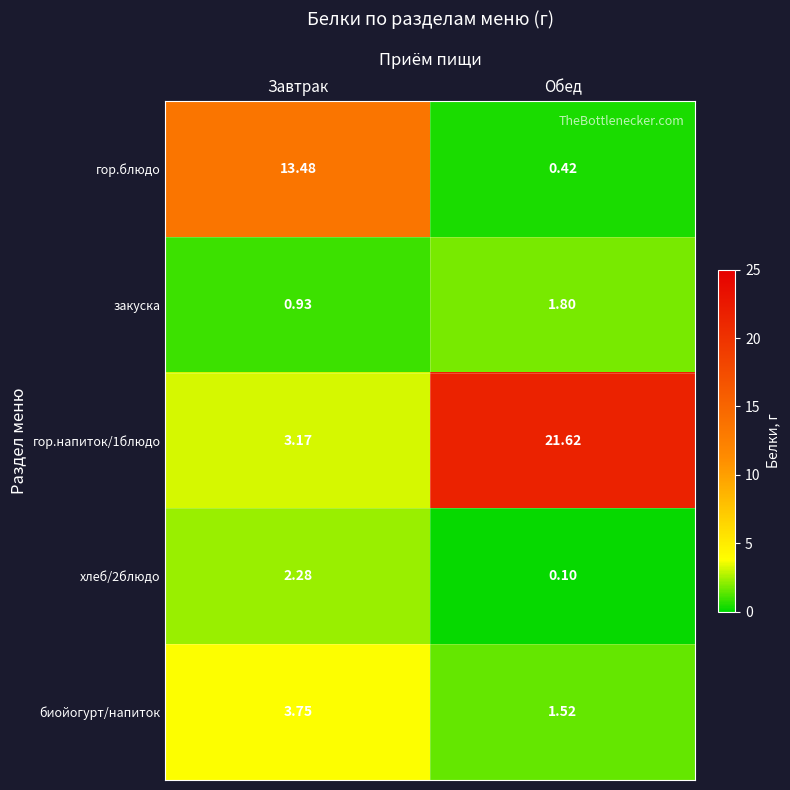

What is the total value across all series at Завтрак?

23.6